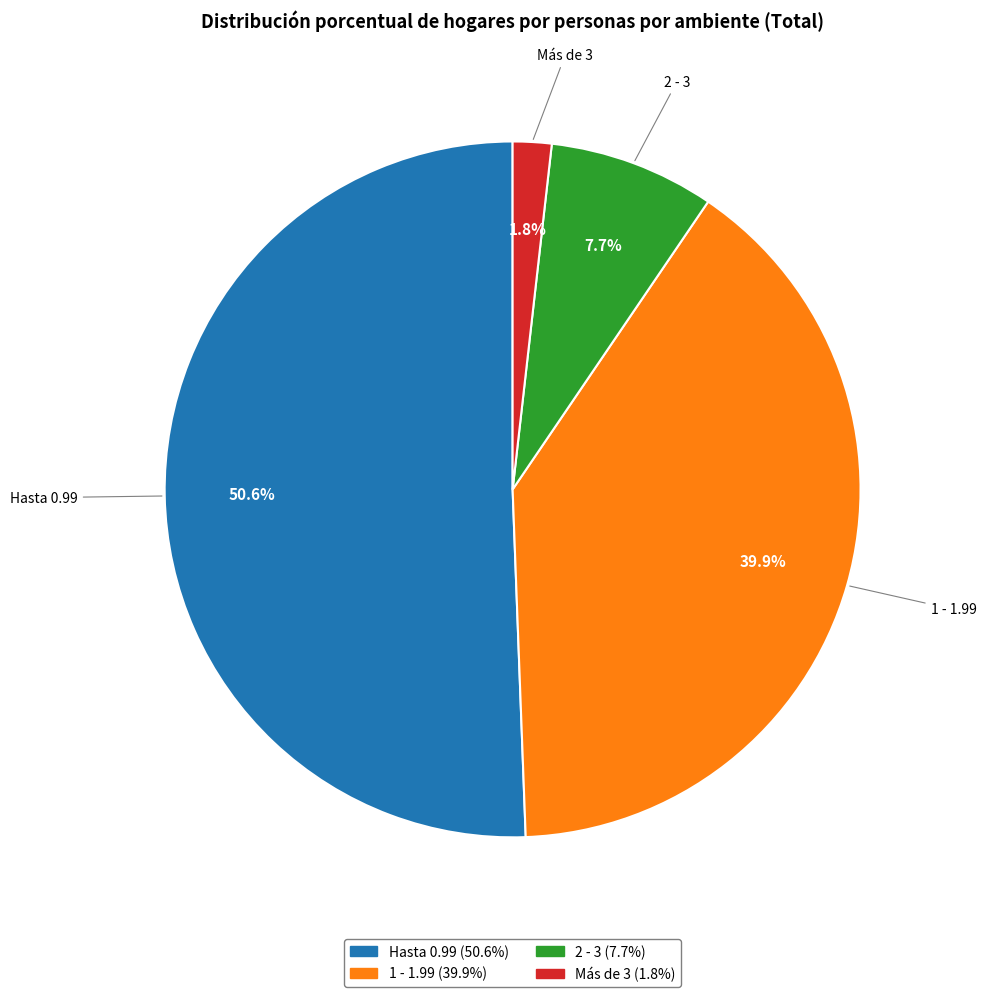

Which slice is the largest?

Hasta 0.99